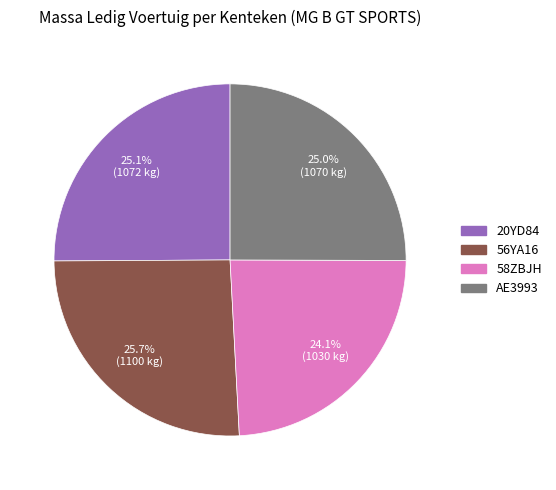

Does 20YD84 represent more than half of the total?

No